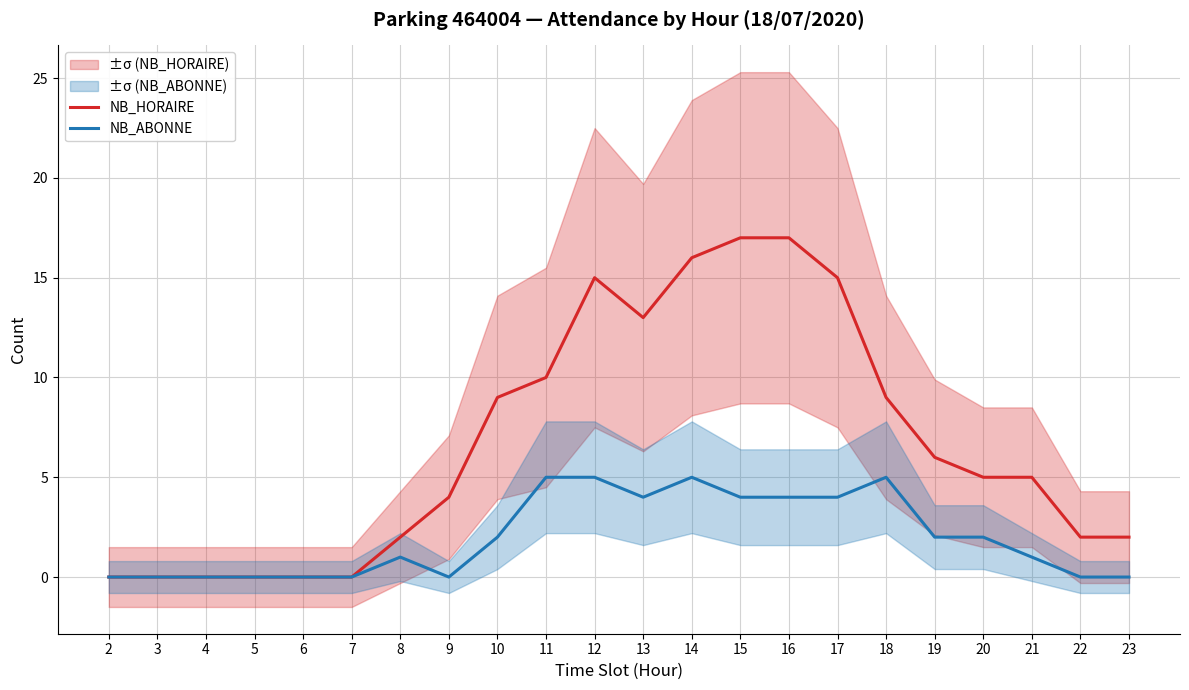

Where is the first local minimum for NB_ABONNE?

9